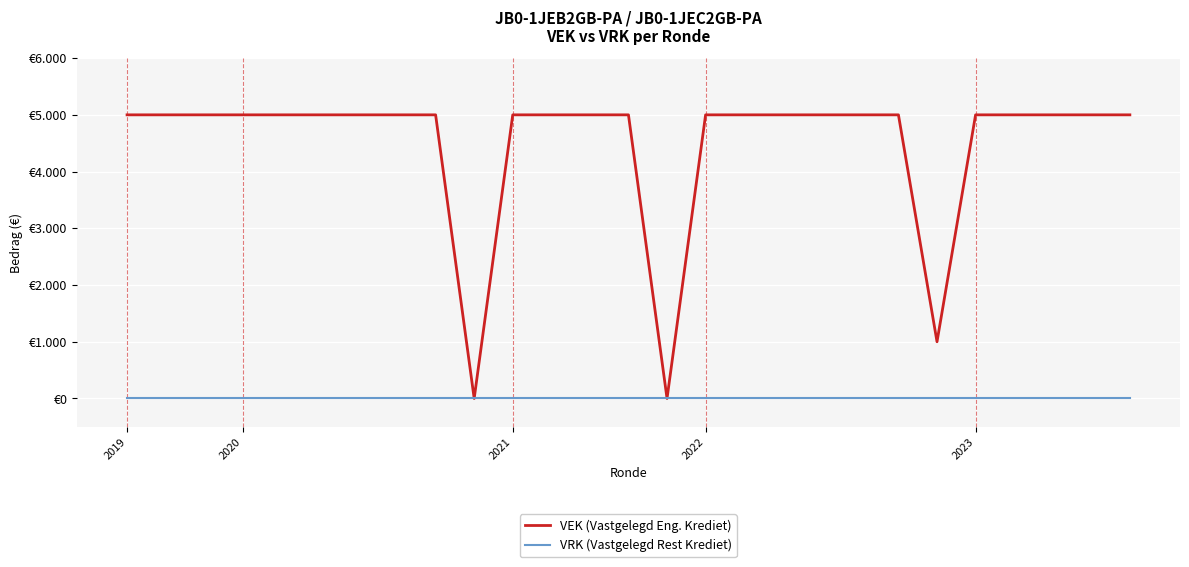

True or false: VRK (Vastgelegd Rest Krediet) and VEK (Vastgelegd Eng. Krediet) intersect in this chart.

False